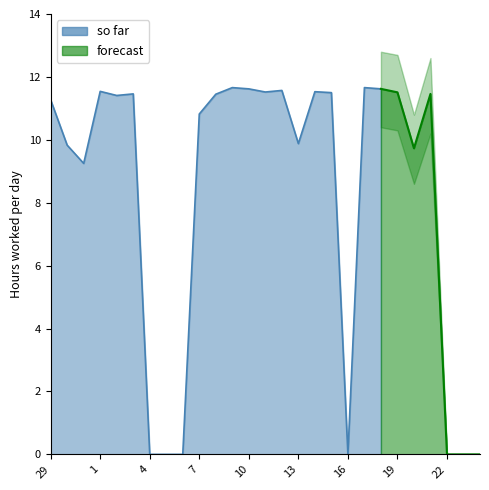

What is the average value of the forecast_upper series?

1.8